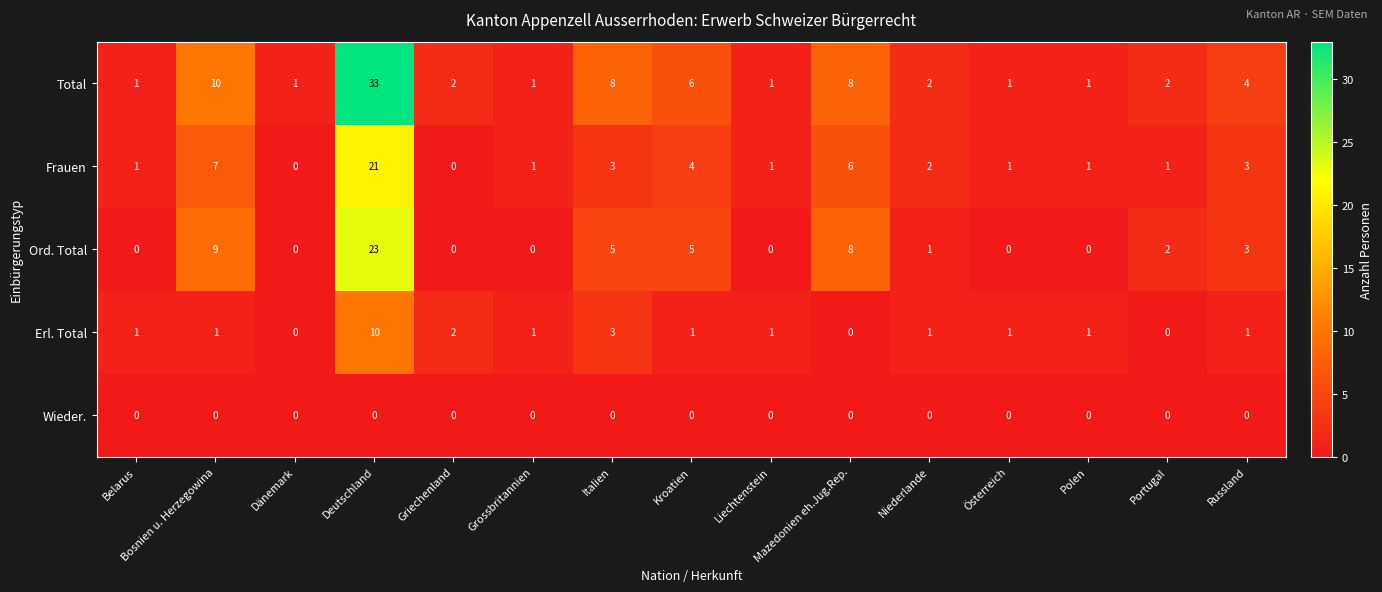

True or false: Frauen has a value of 0 at Griechenland.

True